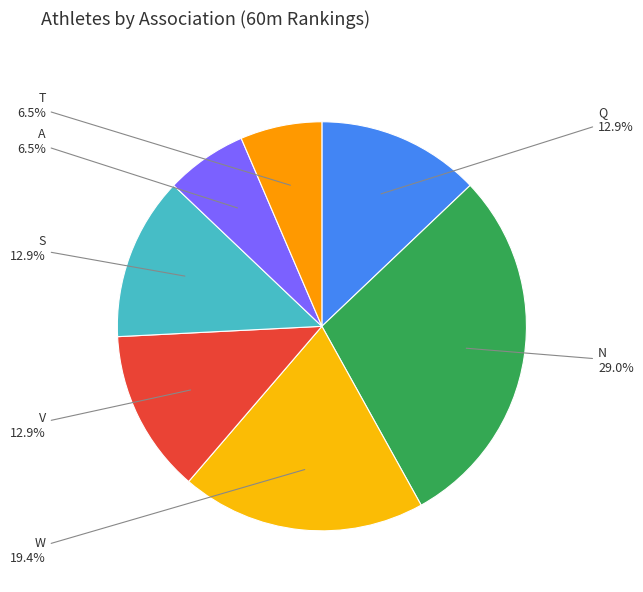

Which category has the biggest portion of the pie?

N